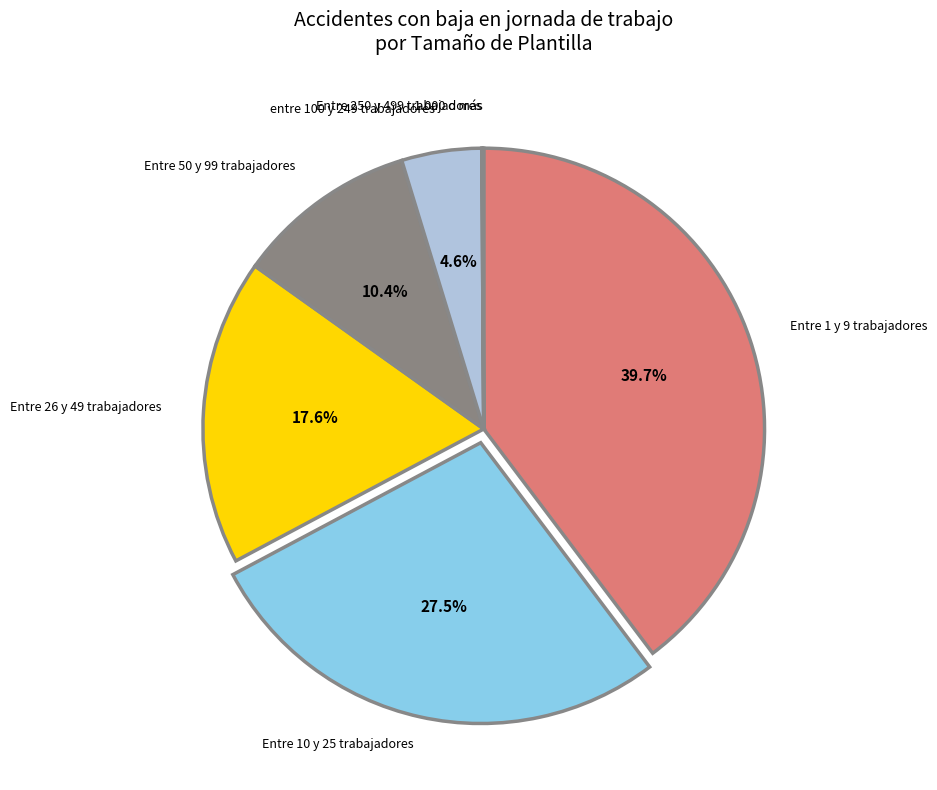

Is there any slice that represents more than half of the pie?

No